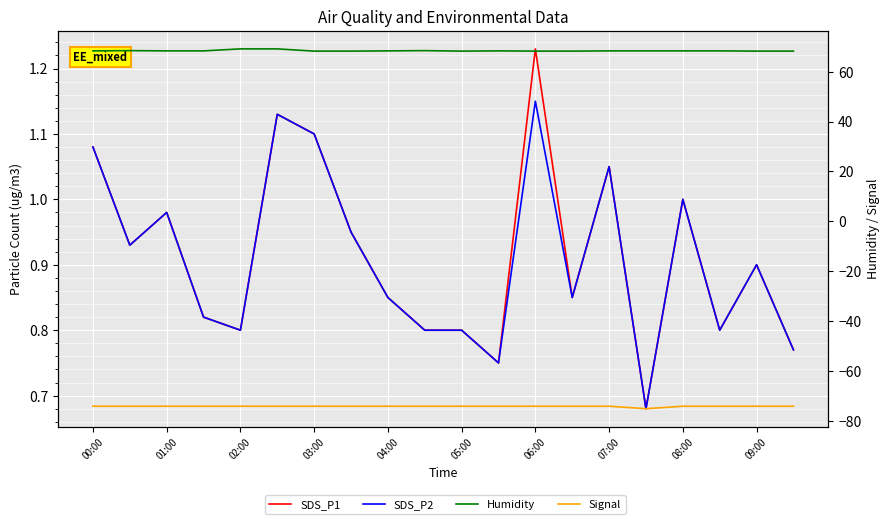

Is it true that SDS_P2 equals 1.6 at 01:00?

False